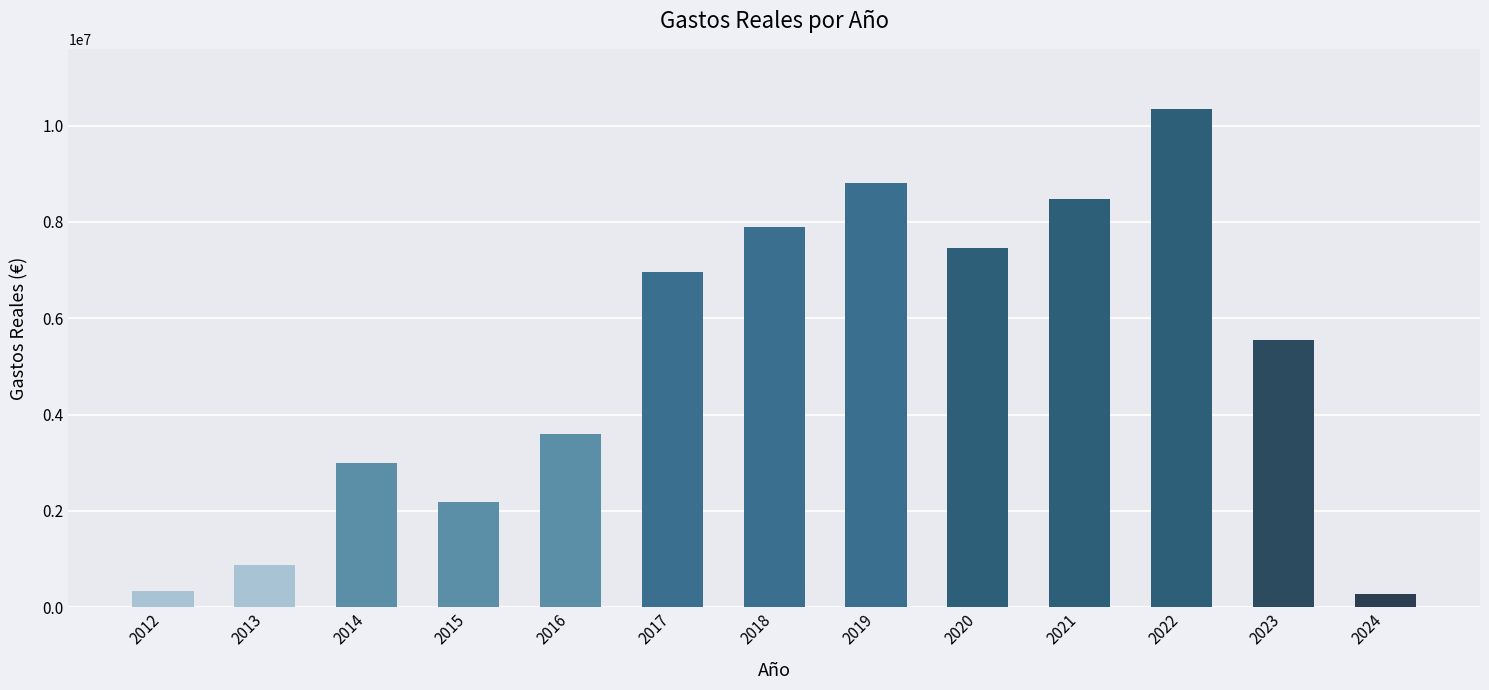

What is the difference between the maximum and minimum values?

10081528.4